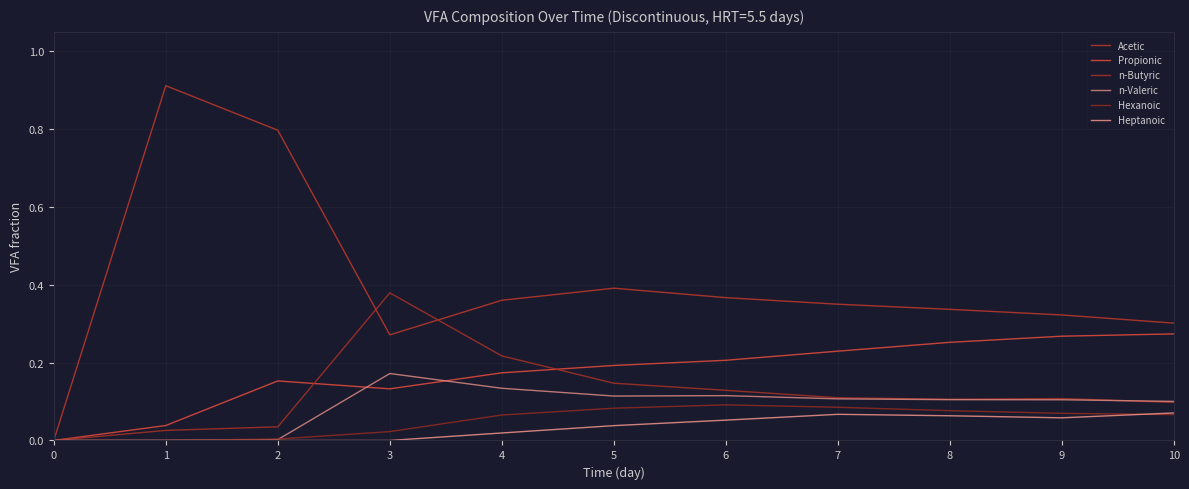

What is the value of the Propionic point at the 8th from the left?

0.2